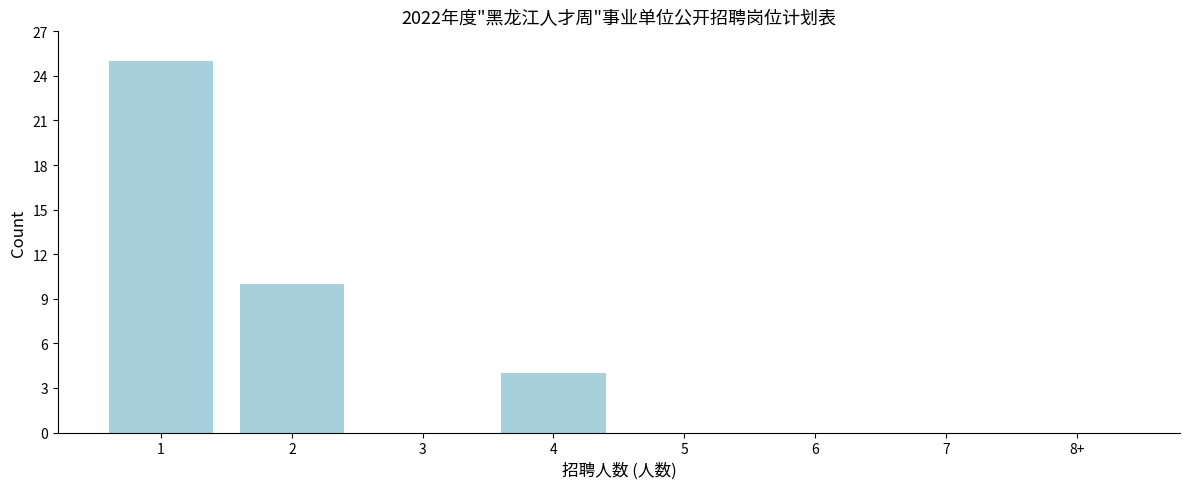

Reading left to right, extract all data points from this chart.

1=25	2=10	3=0	4=4	5=0	6=0	7=0	8+=0